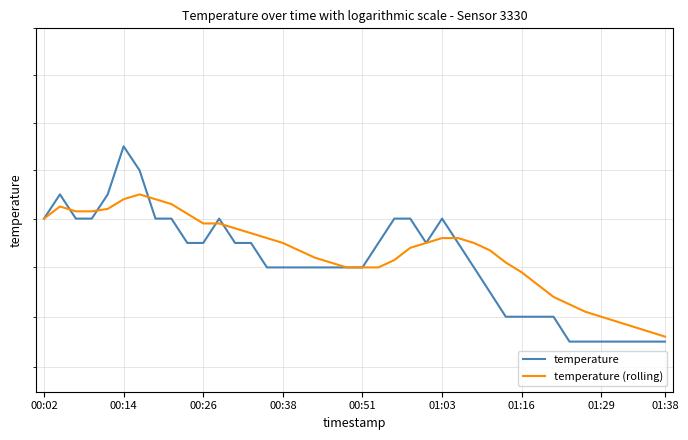

Does the chart have visible grid lines?

Yes